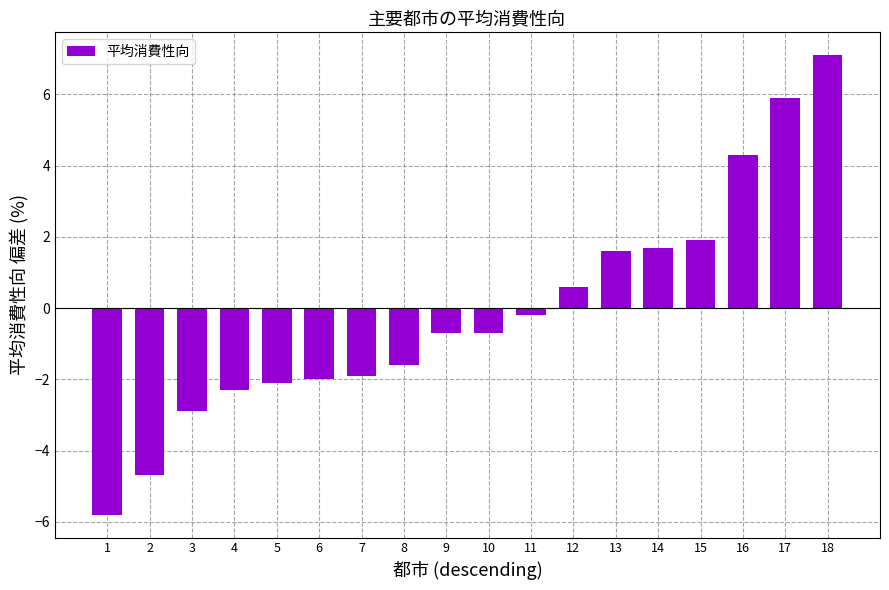

What value does the data have at 12?

0.6